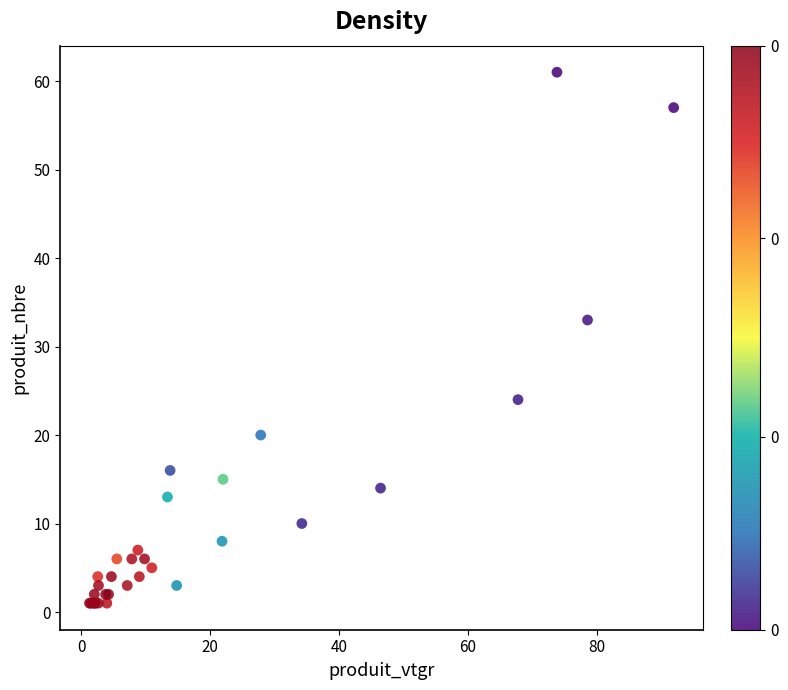

What Y value in the scatter plot is closest to 31?

33